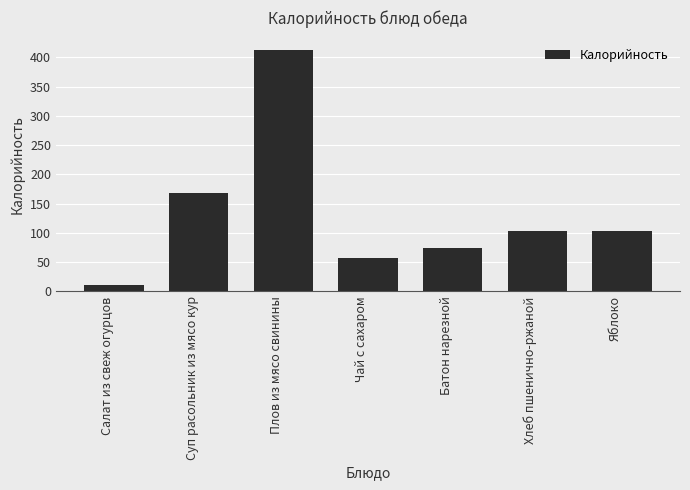

How many bars are there in total?

7